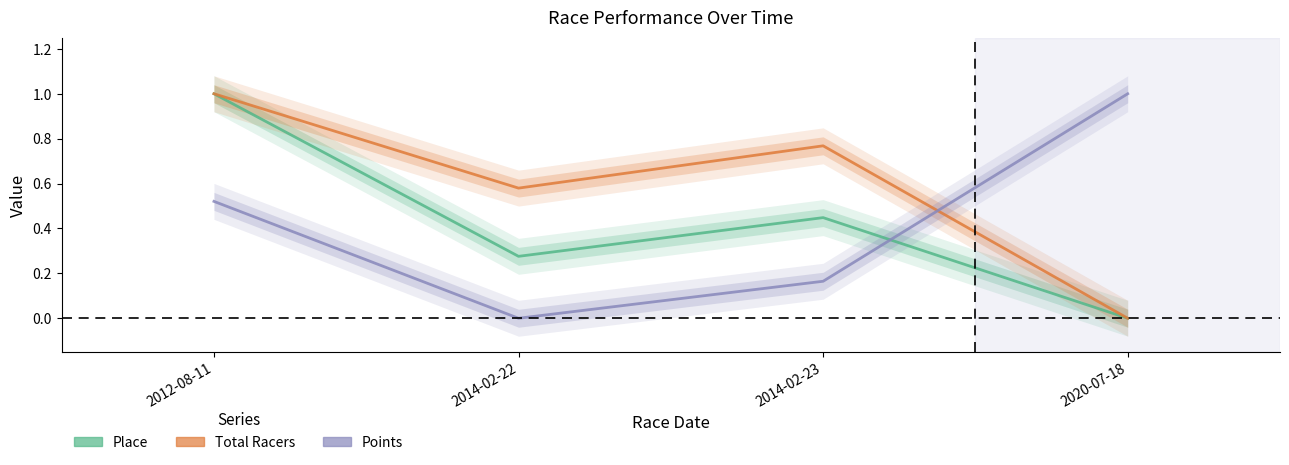

What are all the series names shown in the legend?

Place, Total Racers, Points